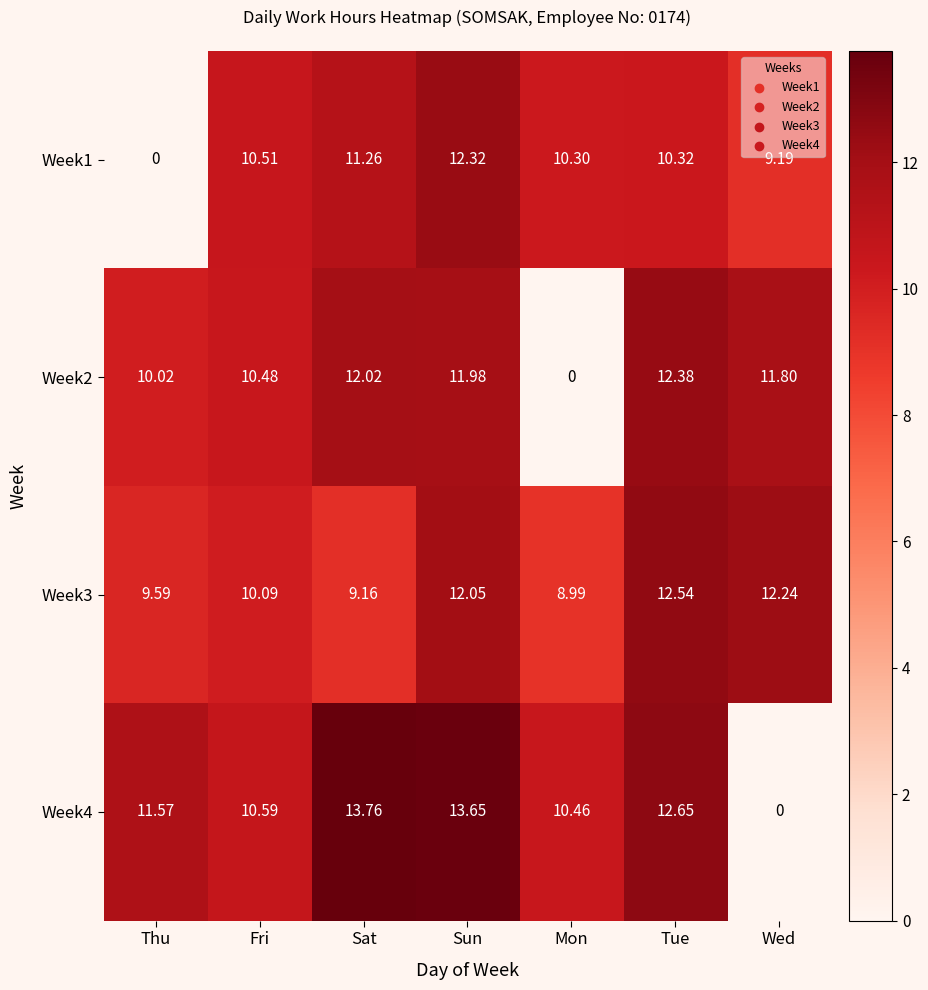

Where does the Week2 series first go above 11?

Sat